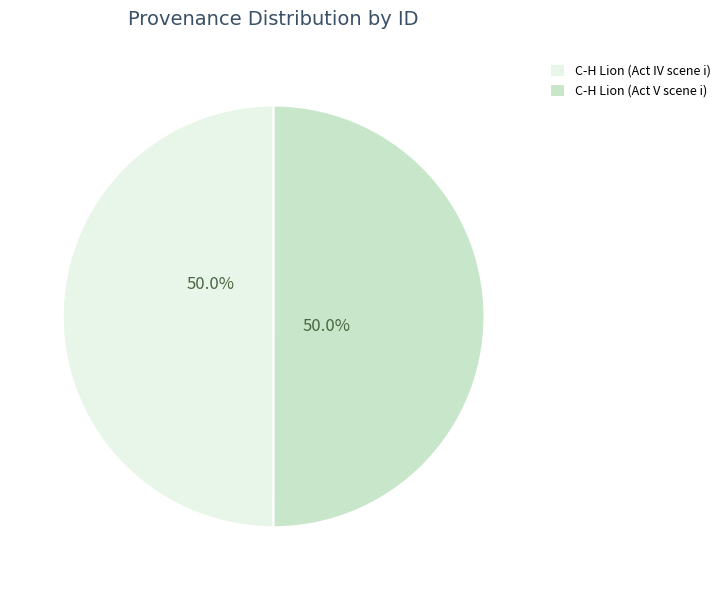

Combined, do C-H Lion (Act V scene i) and C-H Lion (Act IV scene i) account for over 50%?

Yes